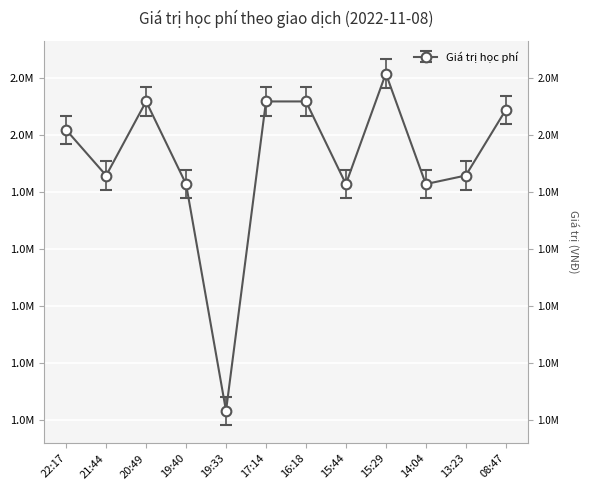

True or false: the data shows 2119220 at 17:14.

True